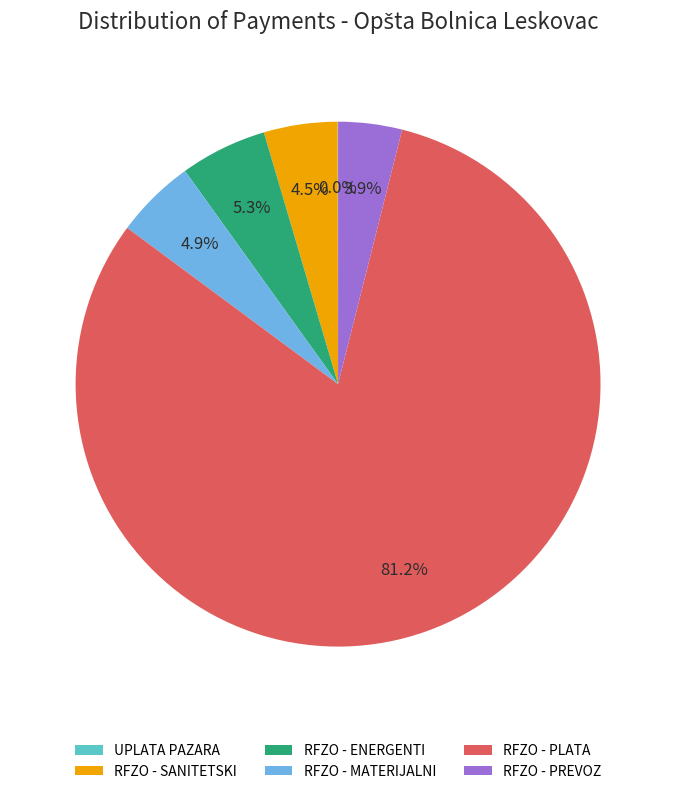

What percentage is NOT represented by RFZO - SANITETSKI?

95.5%